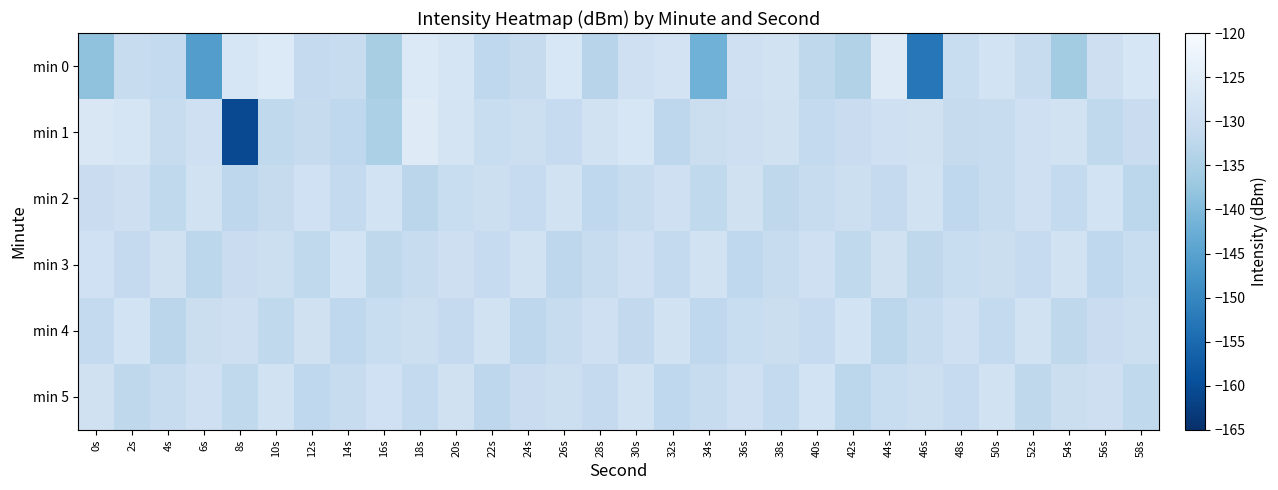

Reading left to right, what are all the values shown in this chart?

min 0: 0s=-138.4	2s=-130.6	4s=-131.4	6s=-145.8	8s=-127.2	10s=-126.0	12s=-131.3	14s=-130.7	16s=-135.4	18s=-126.2	20s=-127.6	22s=-132.1	24s=-131.0	26s=-126.9	28s=-133.3	30s=-129.3	32s=-128.1	34s=-141.8	36s=-129.2	38s=-128.7	40s=-132.2	42s=-134.1	44s=-125.6	46s=-152.7	48s=-130.5	50s=-128.3	52s=-130.7	54s=-136.0	56s=-129.6	58s=-127.3
min 1: 0s=-126.7	2s=-127.4	4s=-130.7	6s=-129.3	8s=-160.5	10s=-131.9	12s=-131.1	14s=-132.1	16s=-134.8	18s=-125.5	20s=-128.0	22s=-130.5	24s=-129.8	26s=-131.2	28s=-128.7	30s=-127.3	32s=-132.4	34s=-130.1	36s=-129.6	38s=-128.9	40s=-131.5	42s=-130.2	44s=-129.3	46s=-128.8	48s=-131.0	50s=-130.7	52s=-129.4	54s=-128.5	56s=-131.8	58s=-130.3
min 2: 0s=-130.2	2s=-129.5	4s=-131.8	6s=-128.7	8s=-132.4	10s=-130.9	12s=-129.1	14s=-131.5	16s=-128.3	18s=-132.7	20s=-130.5	22s=-129.8	24s=-131.2	26s=-128.6	28s=-132.1	30s=-130.7	32s=-129.4	34s=-131.9	36s=-128.8	38s=-132.3	40s=-130.6	42s=-129.7	44s=-131.3	46s=-128.5	48s=-132.0	50s=-130.8	52s=-129.3	54s=-131.6	56s=-128.4	58s=-132.5
min 3: 0s=-129.1	2s=-131.4	4s=-128.9	6s=-132.6	8s=-130.3	10s=-129.7	12s=-131.8	14s=-128.4	16s=-132.2	18s=-130.6	20s=-129.5	22s=-131.1	24s=-128.7	26s=-132.4	28s=-130.8	30s=-129.3	32s=-131.6	34s=-128.5	36s=-132.0	38s=-130.7	40s=-129.4	42s=-131.9	44s=-128.8	46s=-132.3	48s=-130.5	50s=-129.9	52s=-131.2	54s=-128.6	56s=-132.1	58s=-130.4
min 4: 0s=-131.5	2s=-128.3	4s=-132.7	6s=-130.1	8s=-129.6	10s=-131.9	12s=-128.8	14s=-132.1	16s=-130.4	18s=-129.8	20s=-131.3	22s=-128.5	24s=-132.4	26s=-130.7	28s=-129.2	30s=-131.7	32s=-128.6	34s=-132.0	36s=-130.5	38s=-129.9	40s=-131.1	42s=-128.4	44s=-132.5	46s=-130.8	48s=-129.3	50s=-131.6	52s=-128.7	54s=-132.2	56s=-130.3	58s=-129.7
min 5: 0s=-128.8	2s=-132.3	4s=-130.6	6s=-129.4	8s=-131.8	10s=-128.5	12s=-132.1	14s=-130.7	16s=-129.1	18s=-131.5	20s=-128.9	22s=-132.4	24s=-130.2	26s=-129.7	28s=-131.3	30s=-128.6	32s=-132.0	34s=-130.8	36s=-129.3	38s=-131.6	40s=-128.4	42s=-132.5	44s=-130.5	46s=-129.8	48s=-131.2	50s=-128.7	52s=-132.3	54s=-130.1	56s=-129.6	58s=-131.9